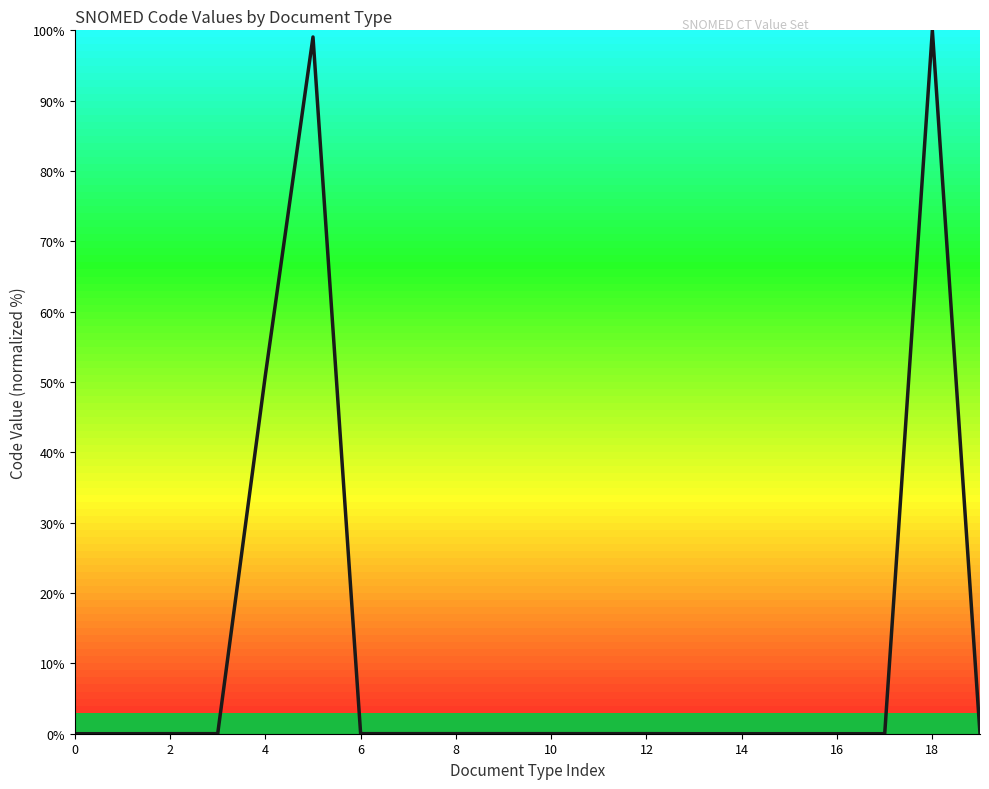

What is the maximum value shown in the chart?

100.0